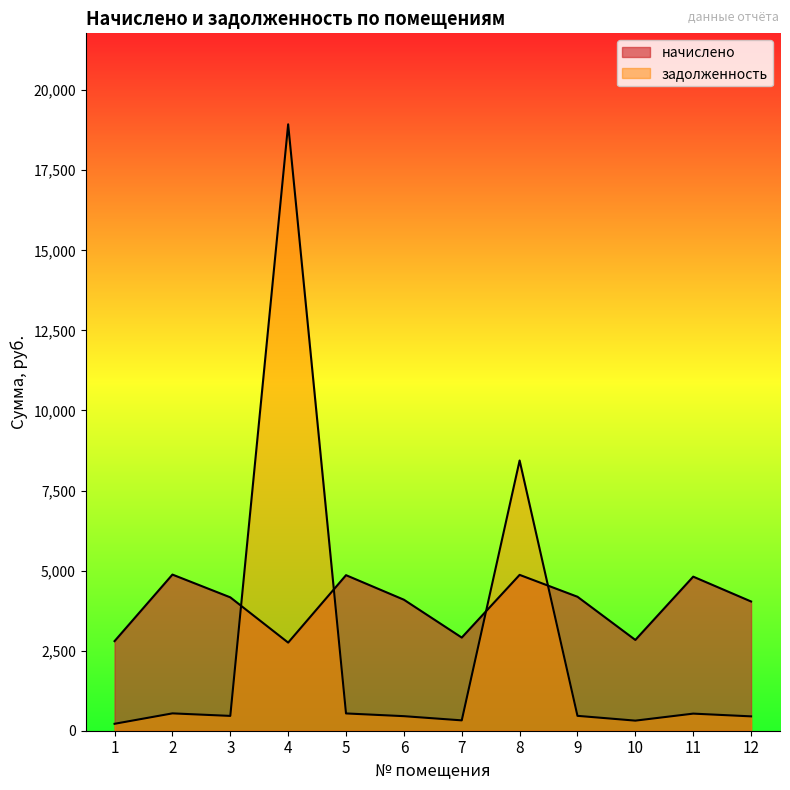

What are all the series names shown in the legend?

начислено, задолженность